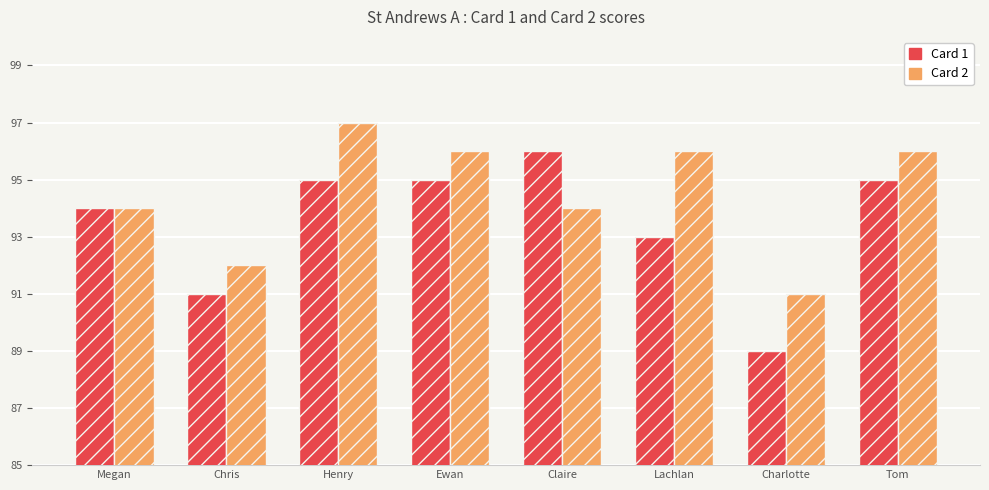

Does the chart contain any negative values?

No